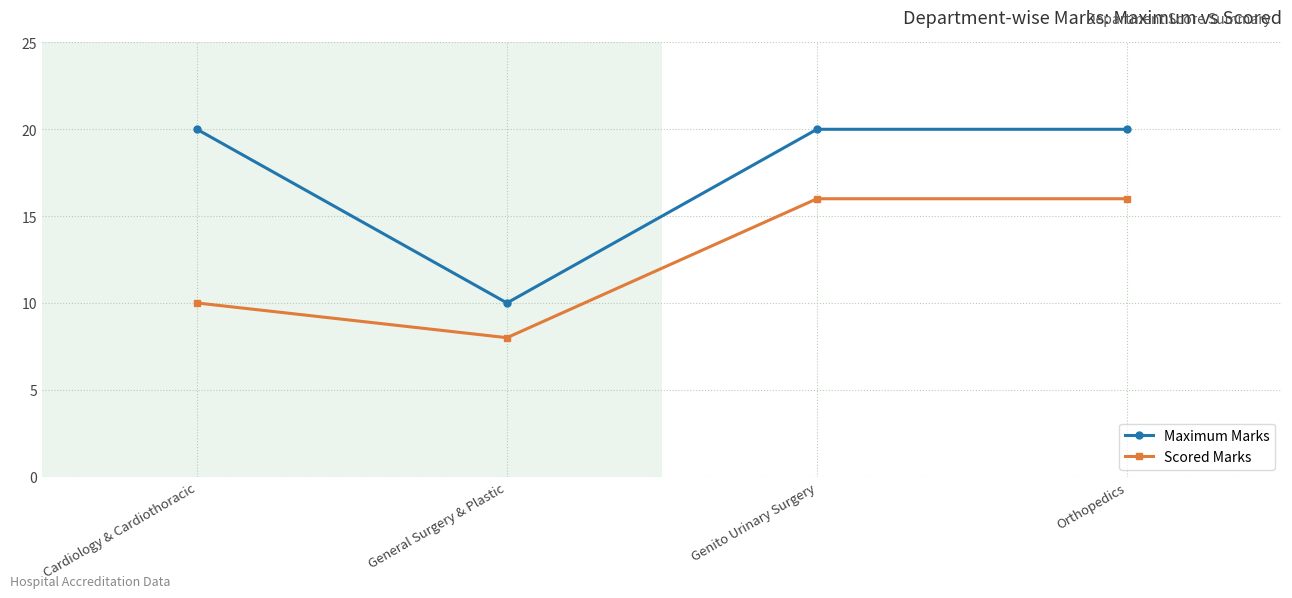

At which category does the chart reach its minimum across all series?

General Surgery & Plastic